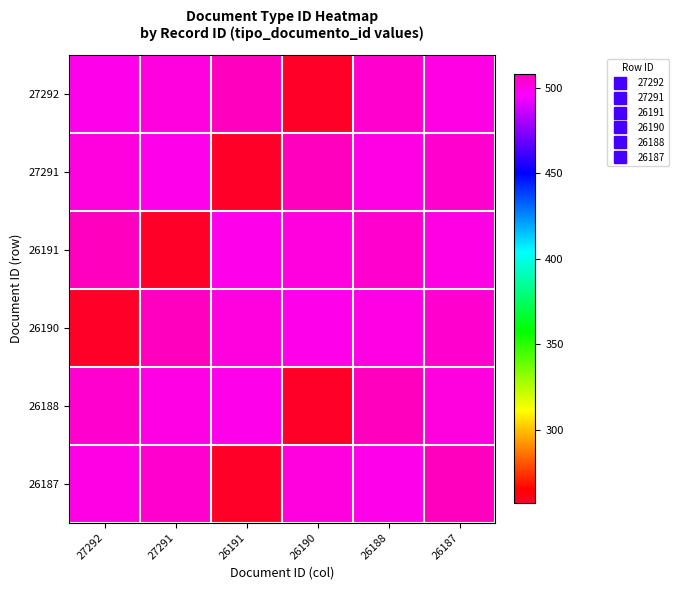

At which category is the sum across all series the highest?

26187